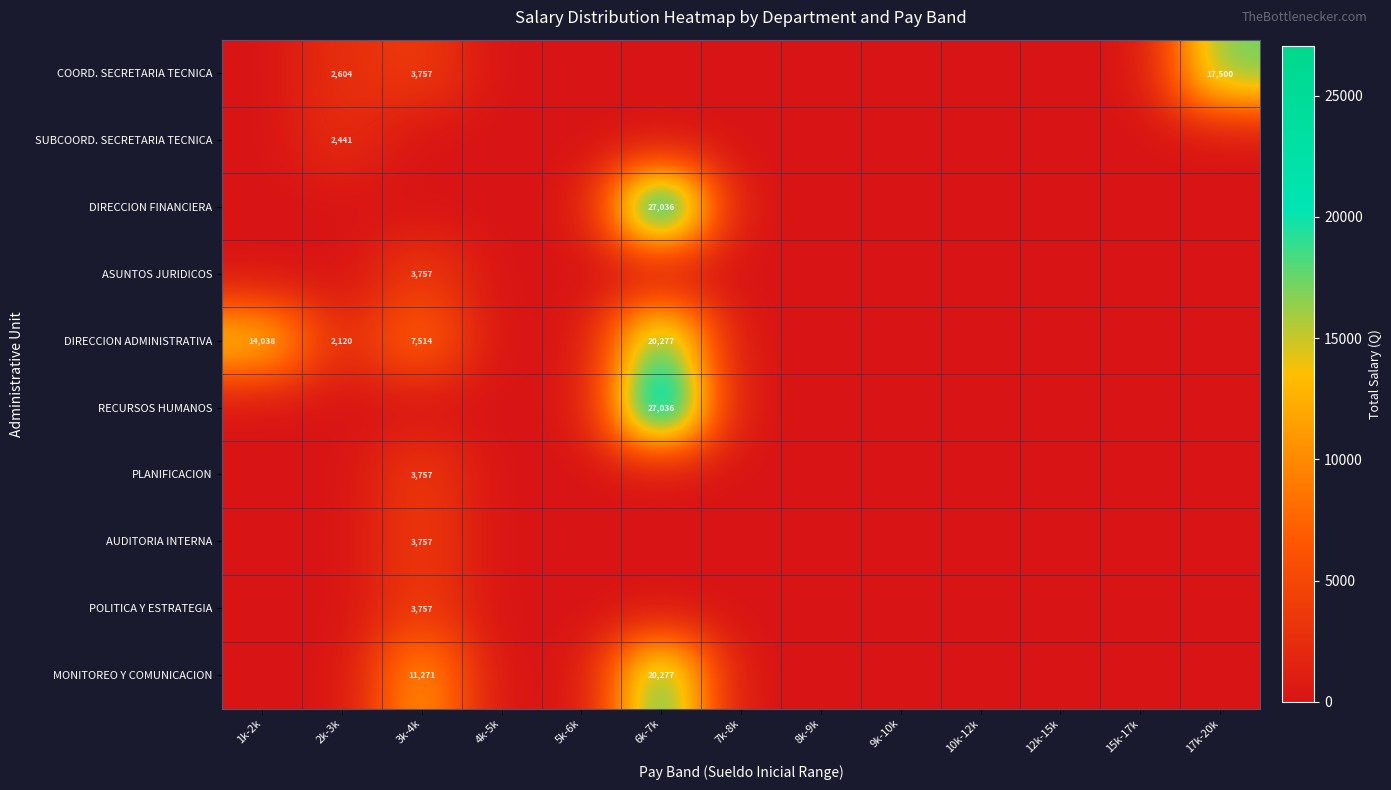

The DIRECCION ADMINISTRATIVA series shows 10900 at 3k-4k. True or false?

False